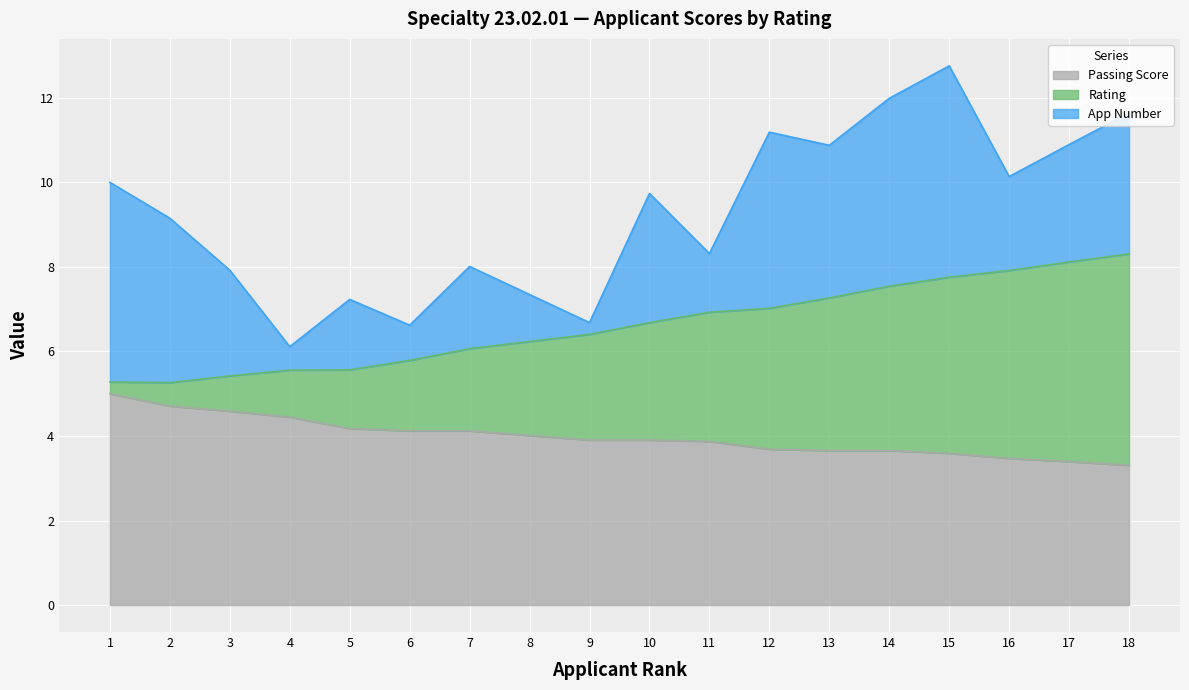

True or false: Passing Score has more than 1 points higher than both neighbors.

False